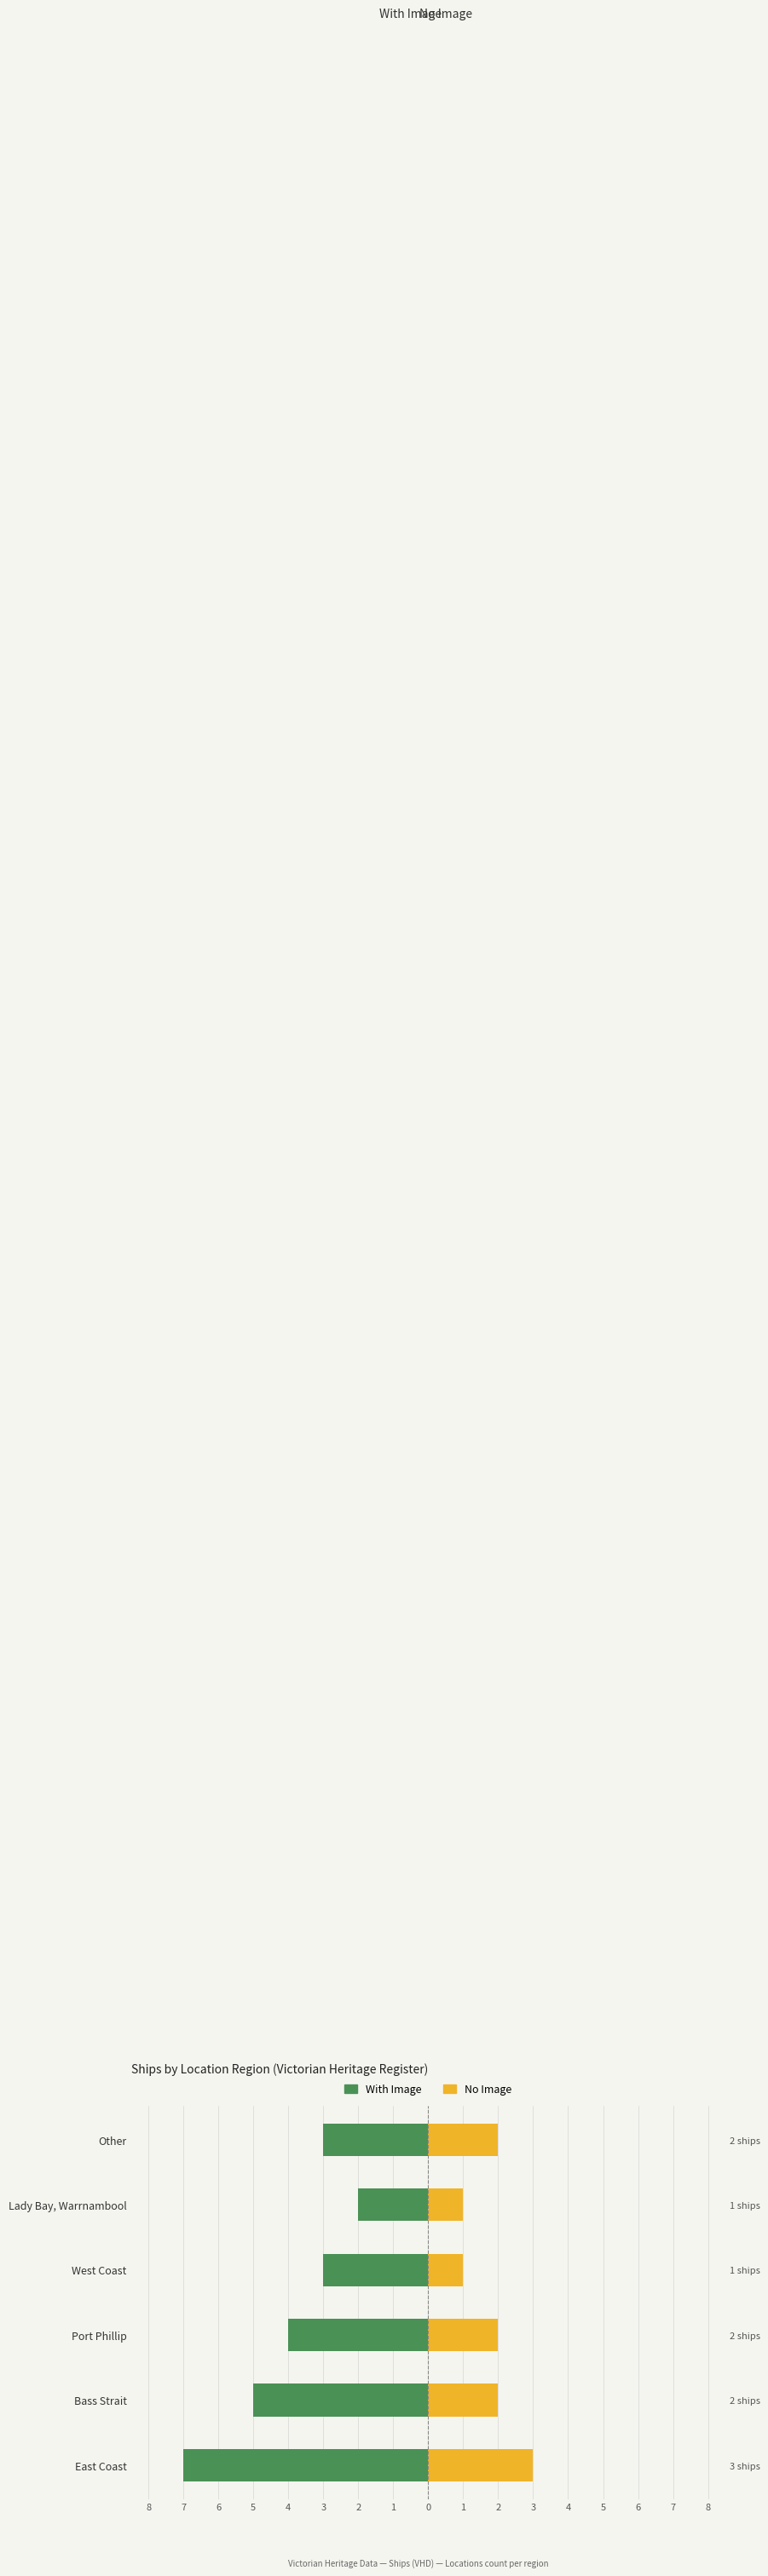

What is the difference between the Victorian Heritage Register (no image) values at Port Phillip and Lady Bay, Warrnambool?

1